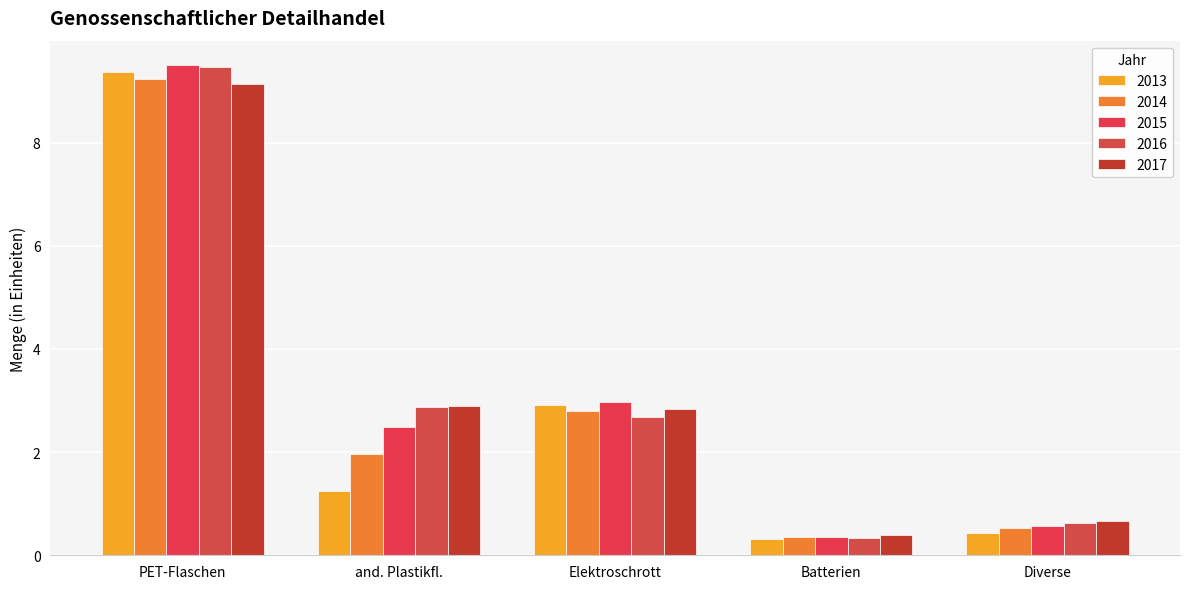

Which label corresponds to the largest value in the chart?

PET-Flaschen